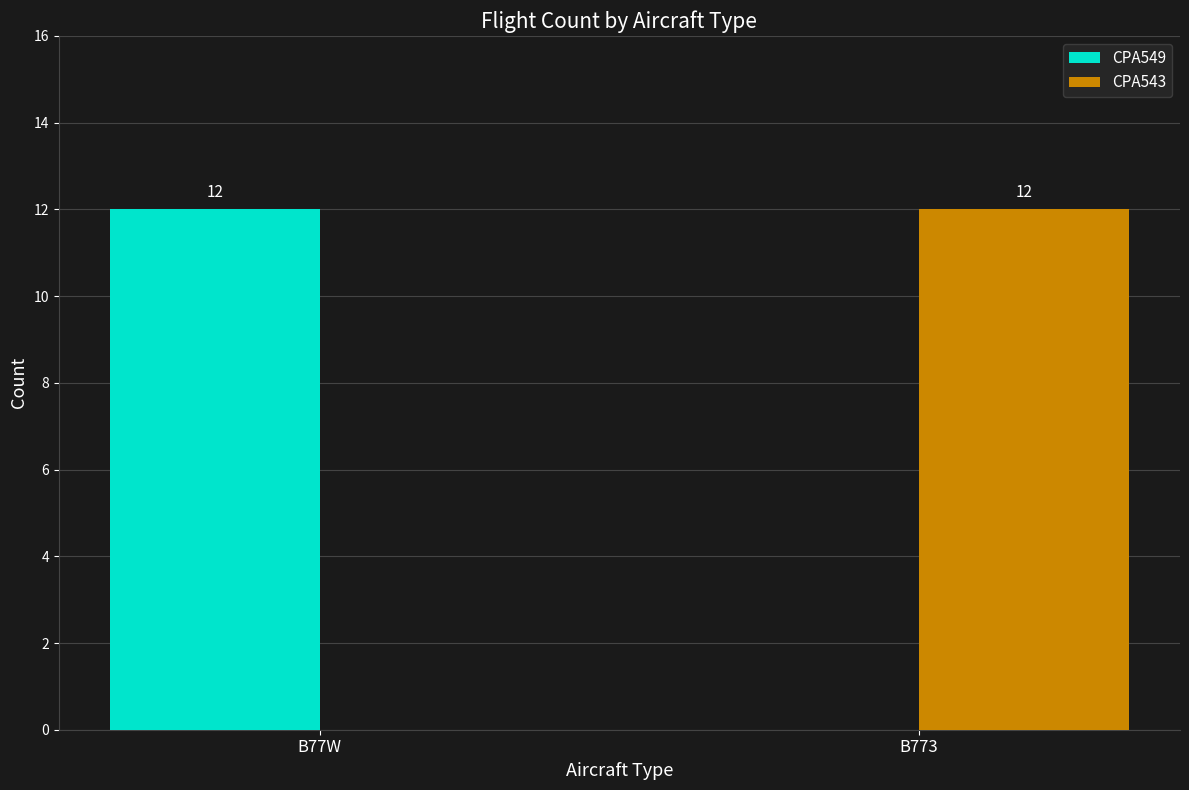

How many series are shown in this chart?

2